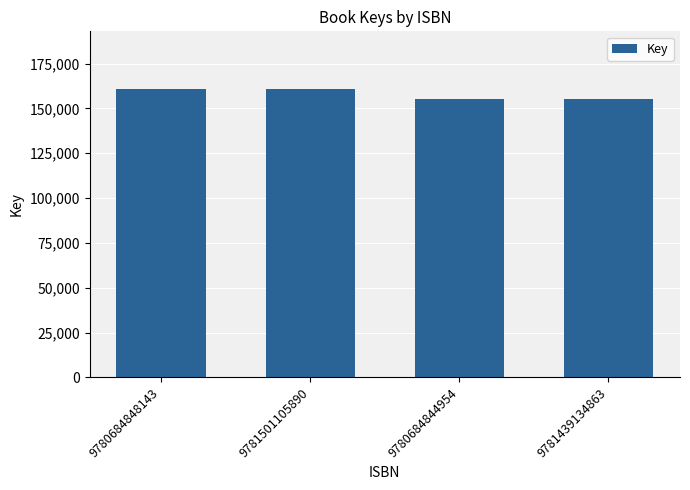

What is the approximate value at 9780684844954, to the nearest 10?

155200